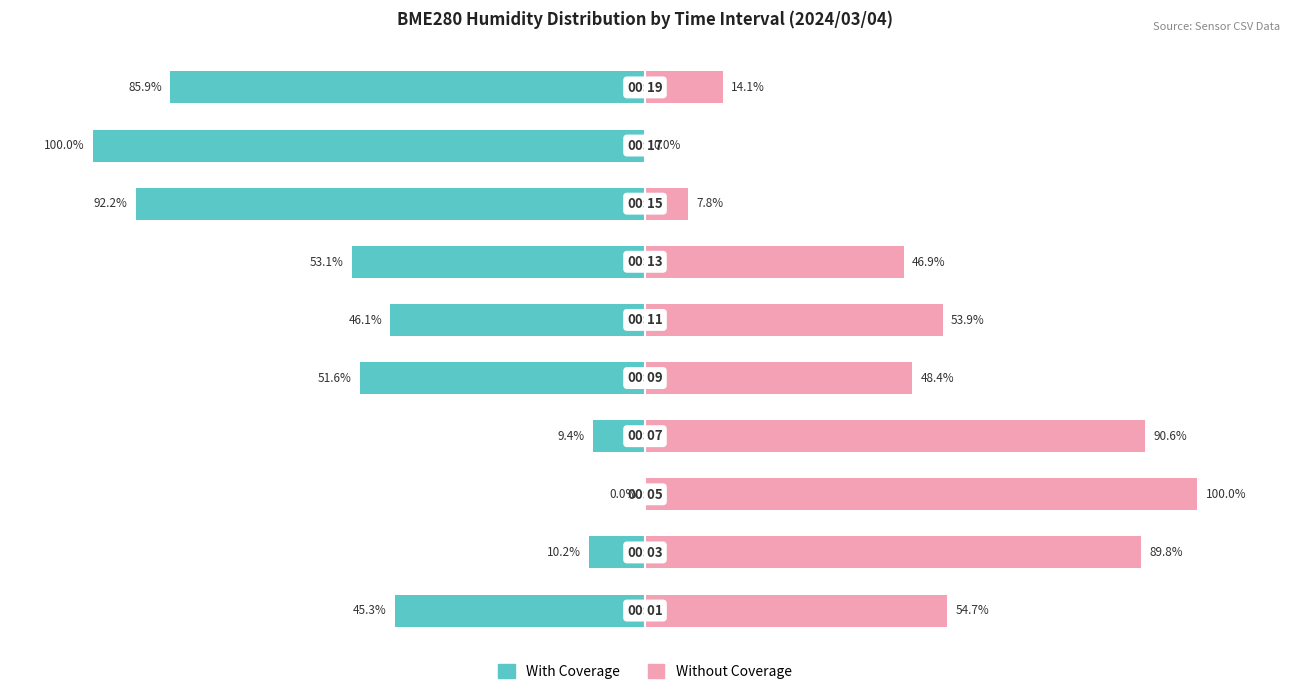

Between 1 and 8, which is larger?

1